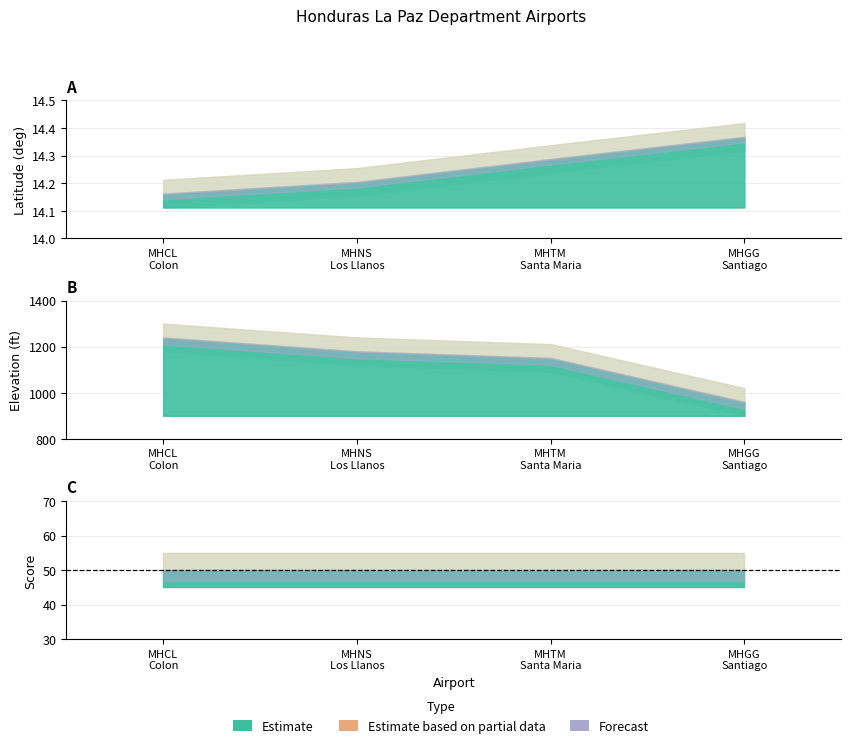

True or false: elevation_ft and score cross at least once.

False